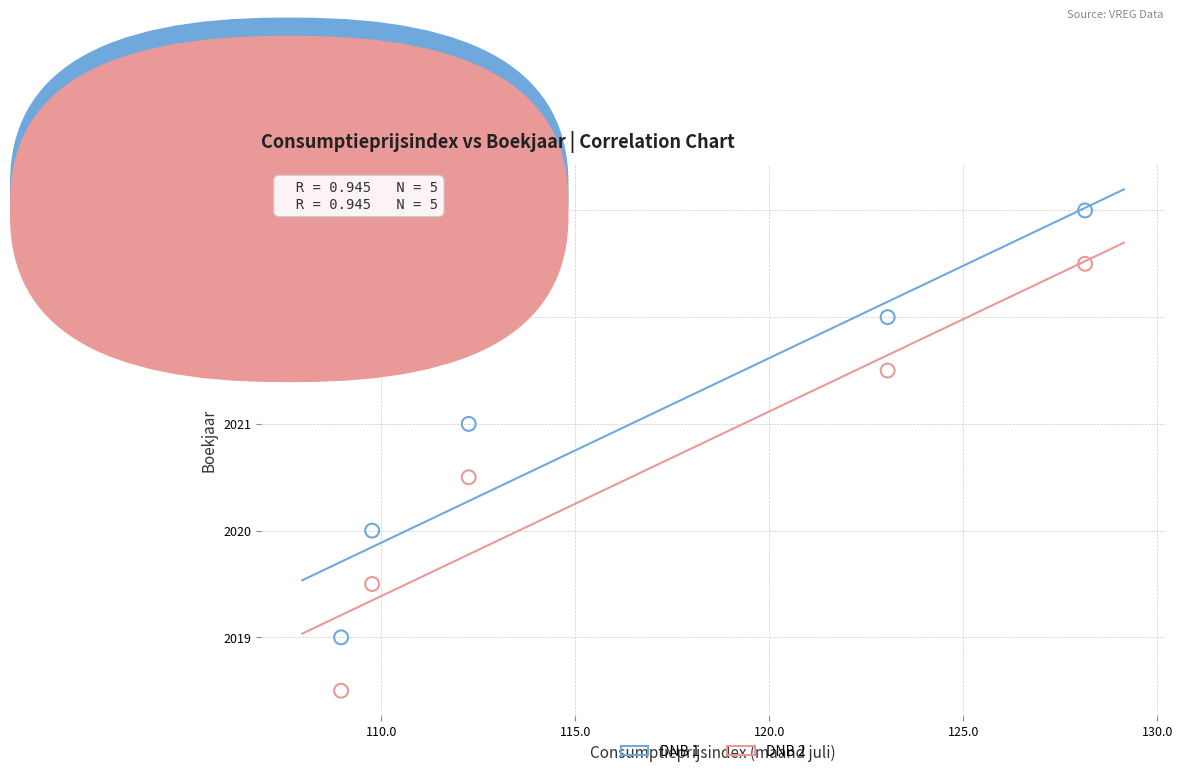

Across all data points, what is the average X value?

116.4